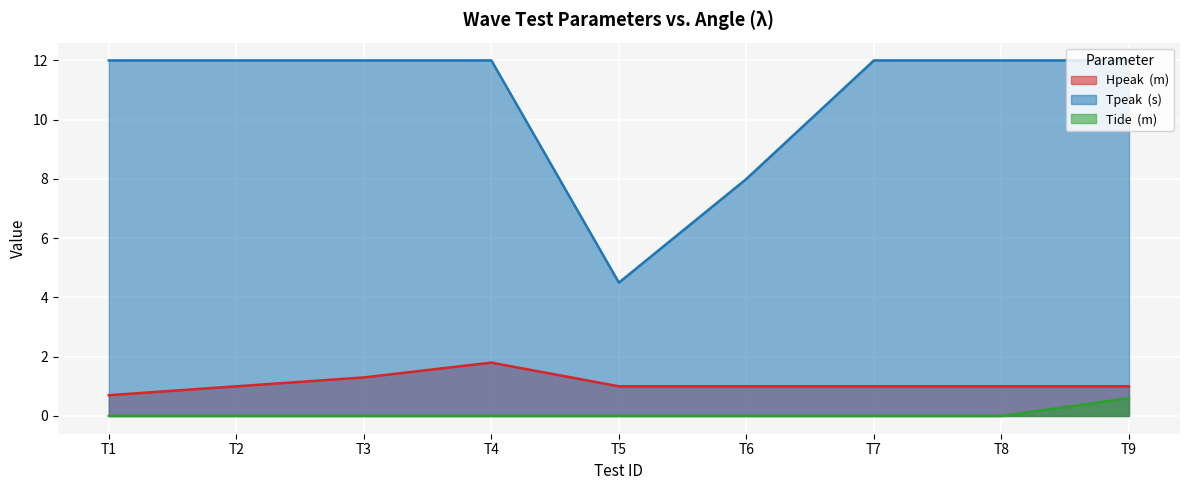

True or false: Hpeak  (m) and Tide  (m) cross at least once.

False